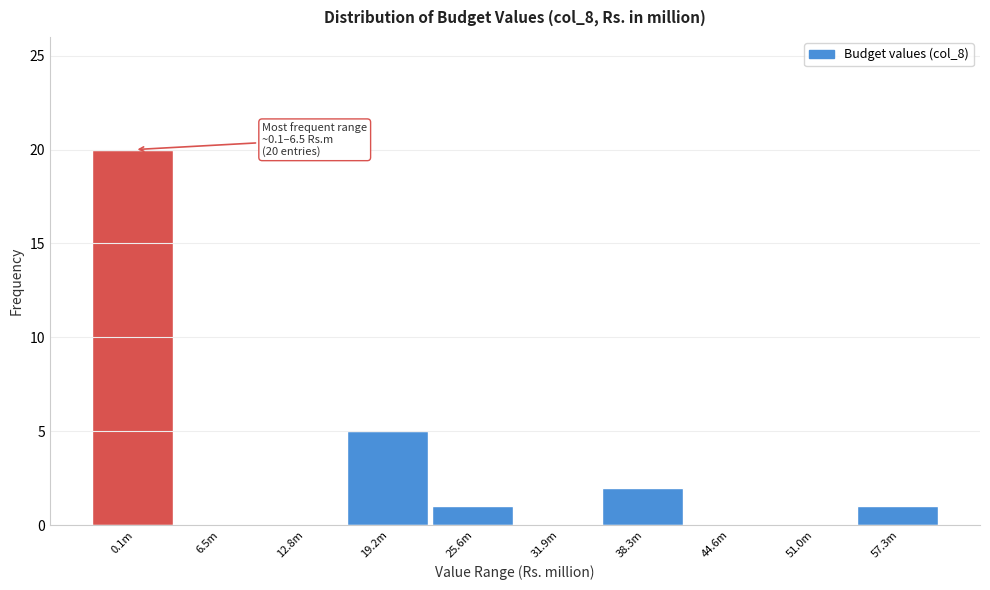

Reading left to right, list all the values displayed in this chart.

0.1m=20	6.5m=0	12.8m=0	19.2m=5	25.6m=1	31.9m=0	38.3m=2	44.6m=0	51.0m=0	57.3m=1